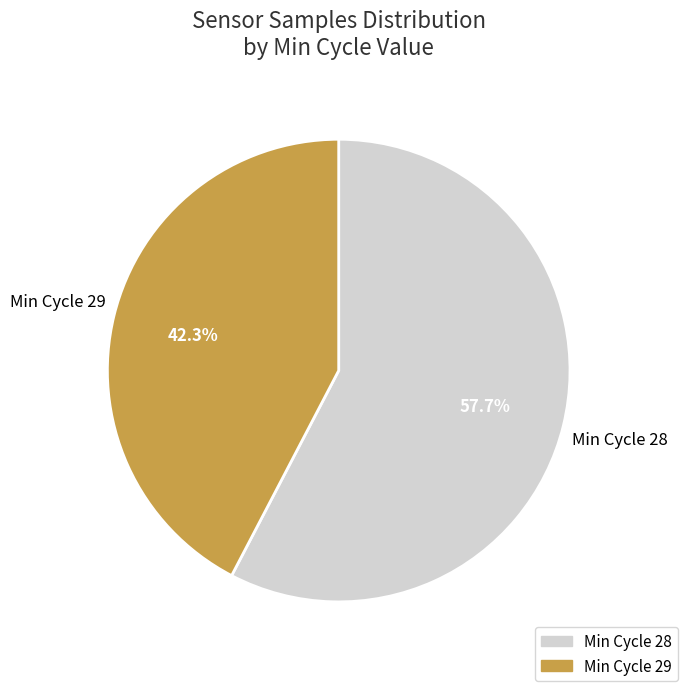

Is there any slice that represents more than half of the pie?

Yes